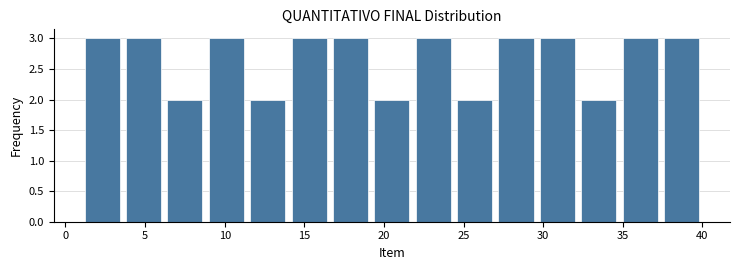

Reading left to right, list every bar in this chart as the range it spans on the x-axis followed by its height. Neither the bar edges nor the heights are printed on the chart, so give them approximately, as read against the axes.

1.0 to 3.6: 3
3.6 to 6.2: 3
6.2 to 8.8: 2
8.8 to 11.4: 3
11.4 to 14.0: 2
14.0 to 16.6: 3
16.6 to 19.2: 3
19.2 to 21.8: 2
21.8 to 24.4: 3
24.4 to 27.0: 2
27.0 to 29.6: 3
29.6 to 32.2: 3
32.2 to 34.8: 2
34.8 to 37.4: 3
37.4 to 40.0: 3